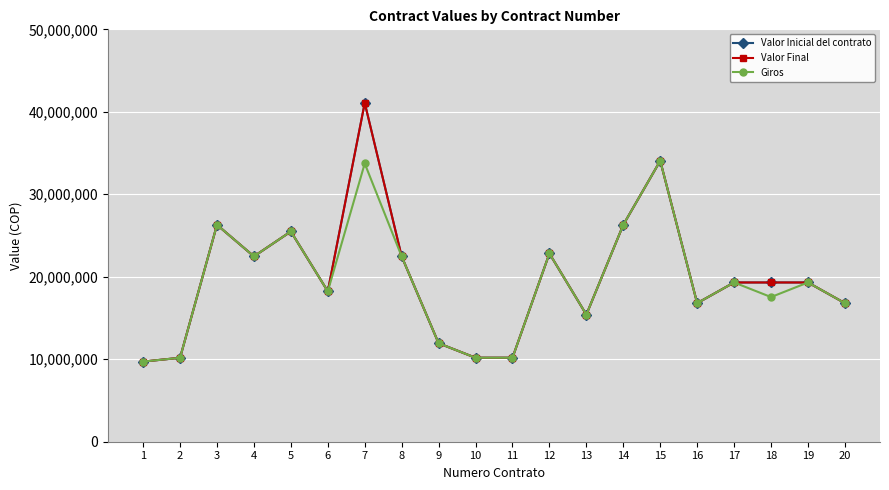

What is the average value of the Valor Inicial del contrato series?

19917019